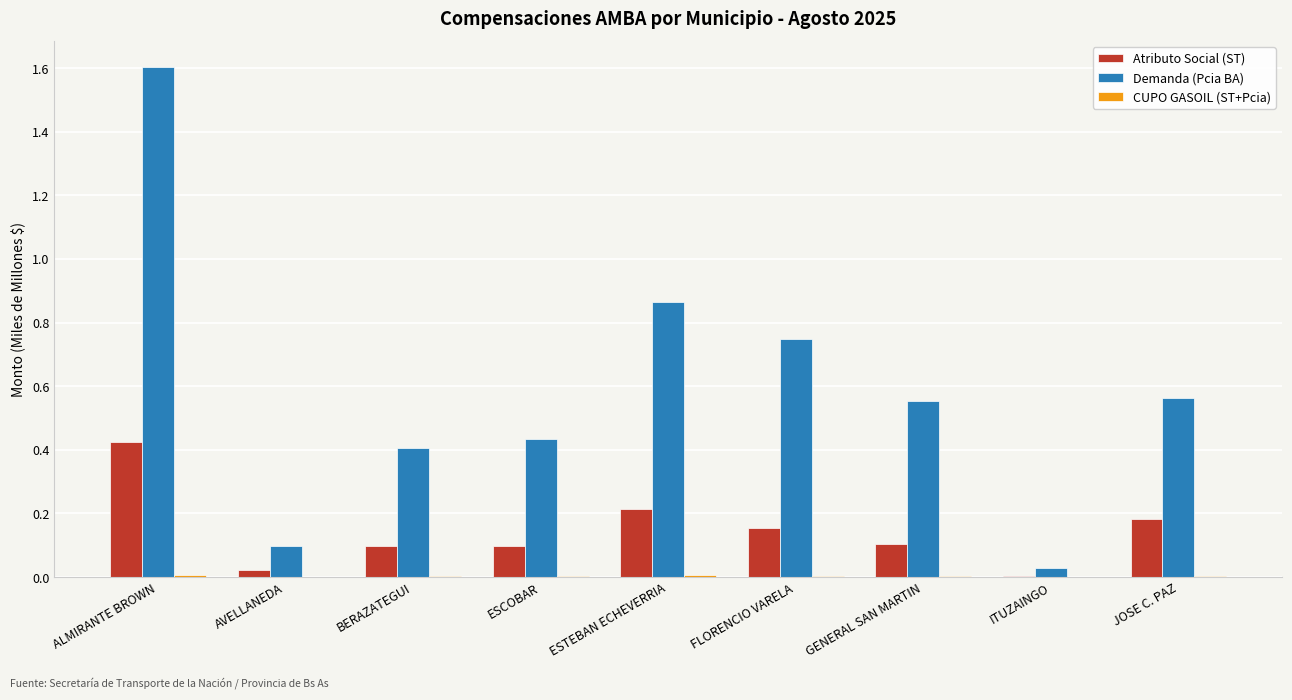

What is the greatest value displayed?

1.6